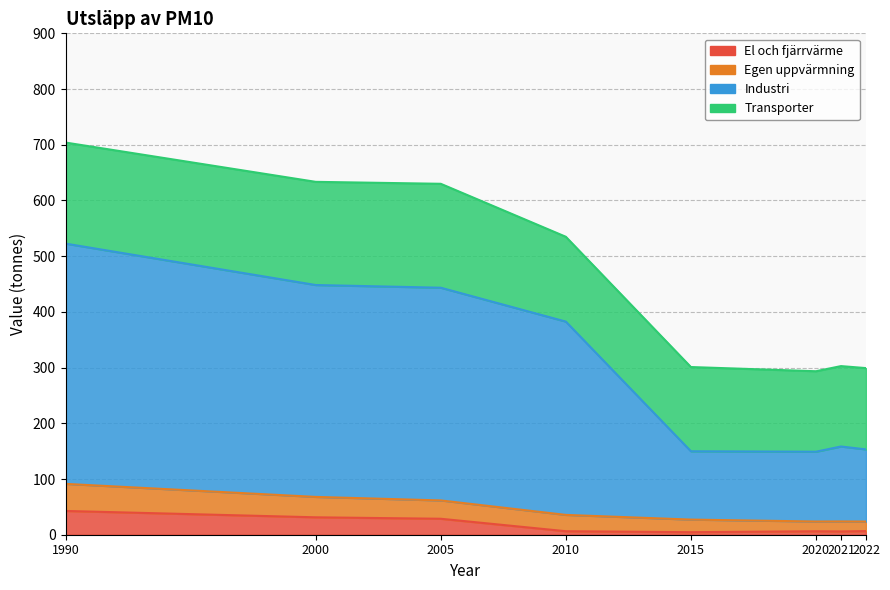

What is the value of the El och fjärrvärme point at the 3rd from the left?

28.7